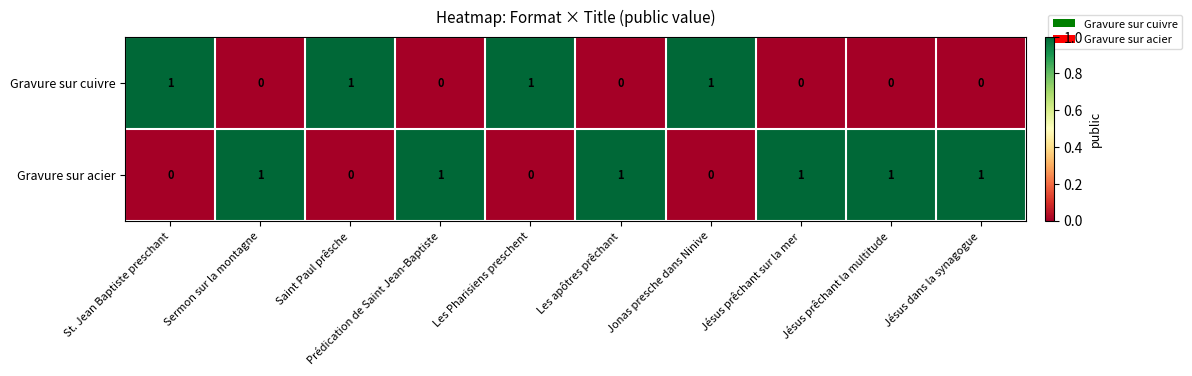

What is the total value across all series at Les apôtres prêchant?

1